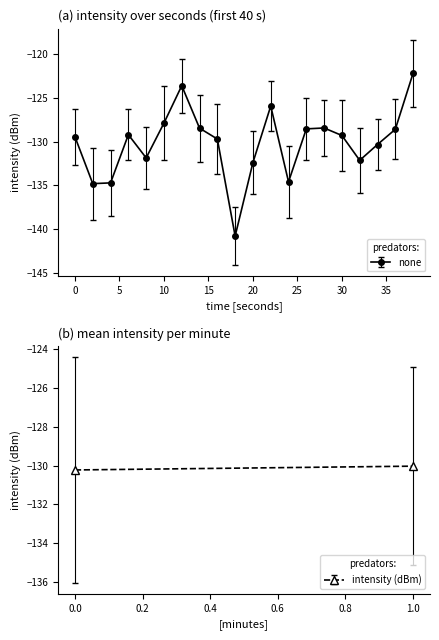

What is the smallest value displayed?

-140.8